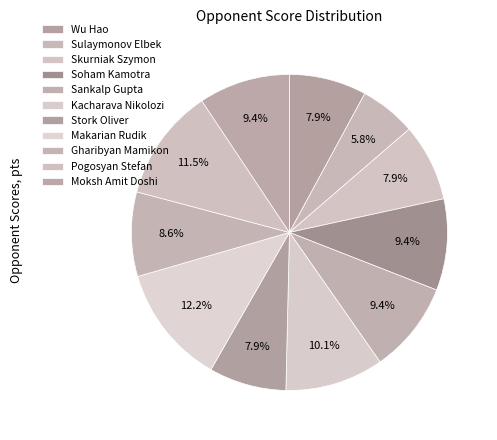

Which slice is the smallest?

Sulaymonov Elbek